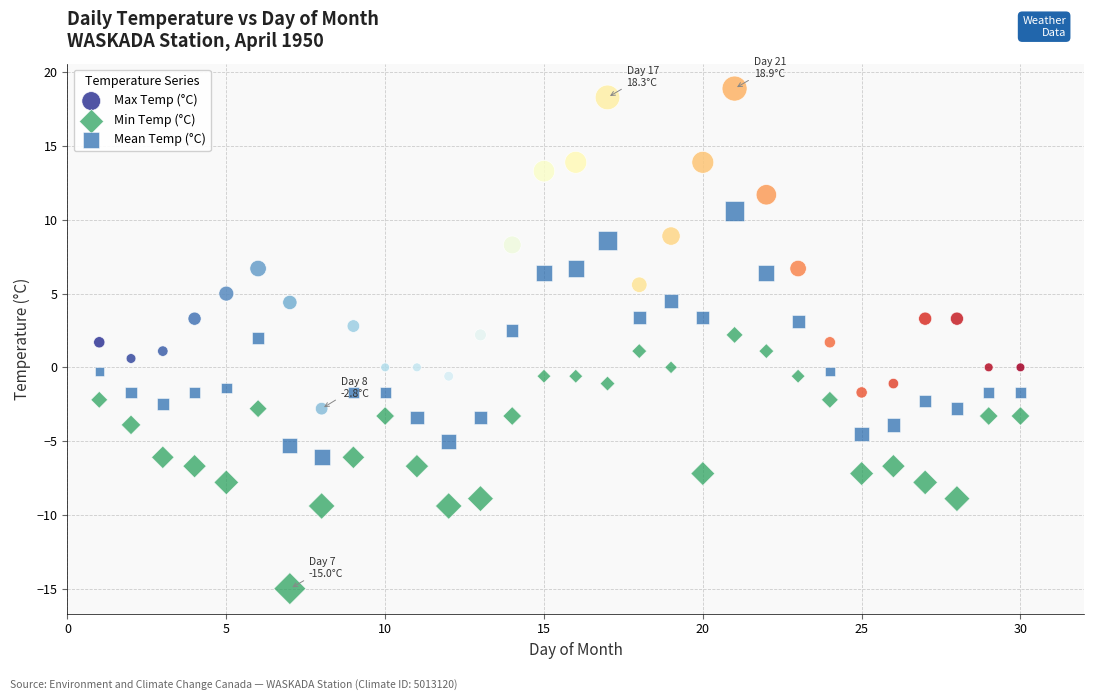

Across all data points, what is the range of X values (max minus min)?

29.0